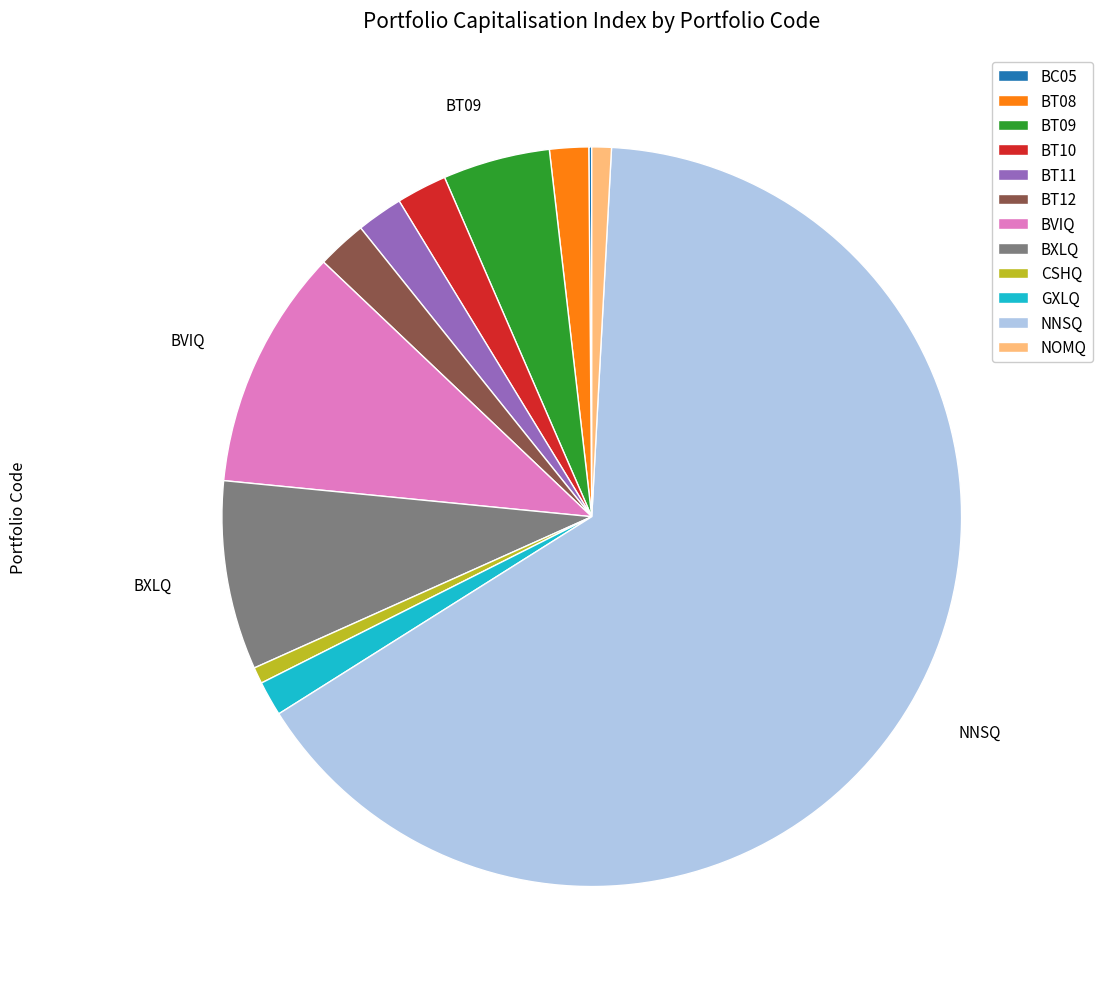

True or false: NNSQ accounts for 65% of the total.

True